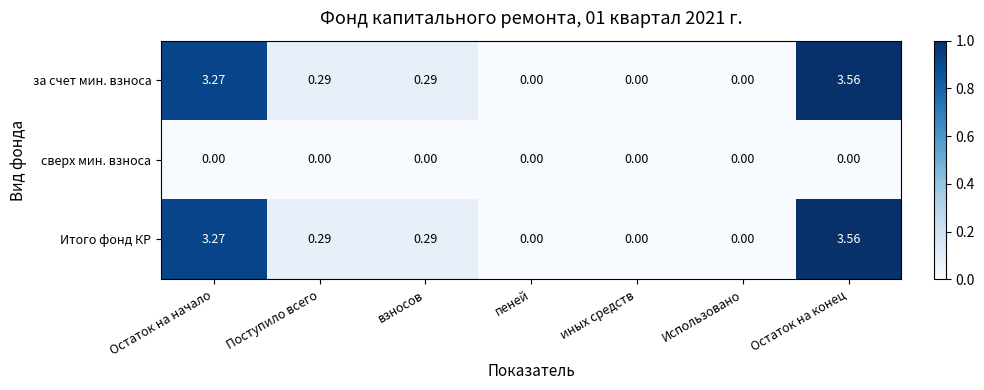

Which category has the highest value in the Итого фонд КР series?

Остаток на конец